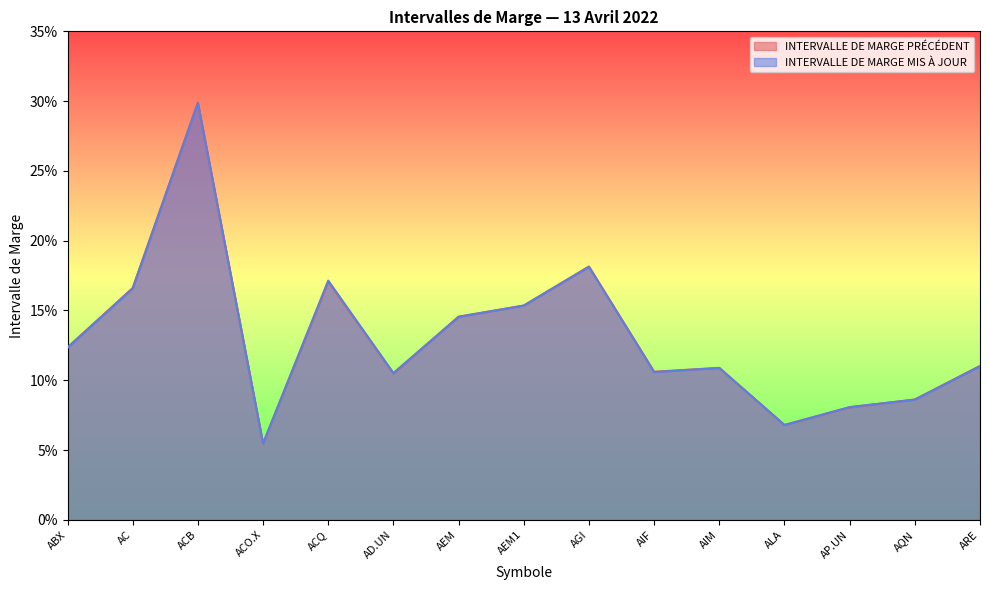

Reading left to right, what are all the values shown in this chart?

INTERVALLE DE MARGE PRÉCÉDENT: 0.1	0.2	0.3	0.1	0.2	0.1	0.1	0.2	0.2	0.1	0.1	0.1	0.1	0.1	0.1
INTERVALLE DE MARGE MIS À JOUR: 0.1	0.2	0.3	0.1	0.2	0.1	0.1	0.2	0.2	0.1	0.1	0.1	0.1	0.1	0.1